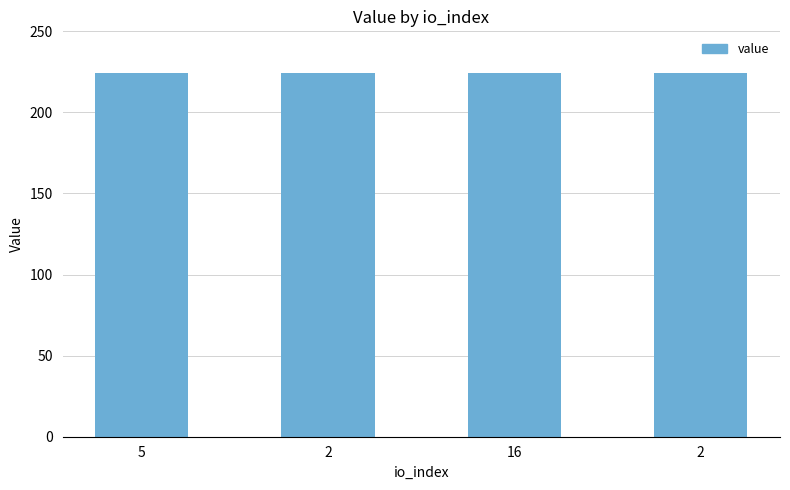

How many data points does each series have?

4